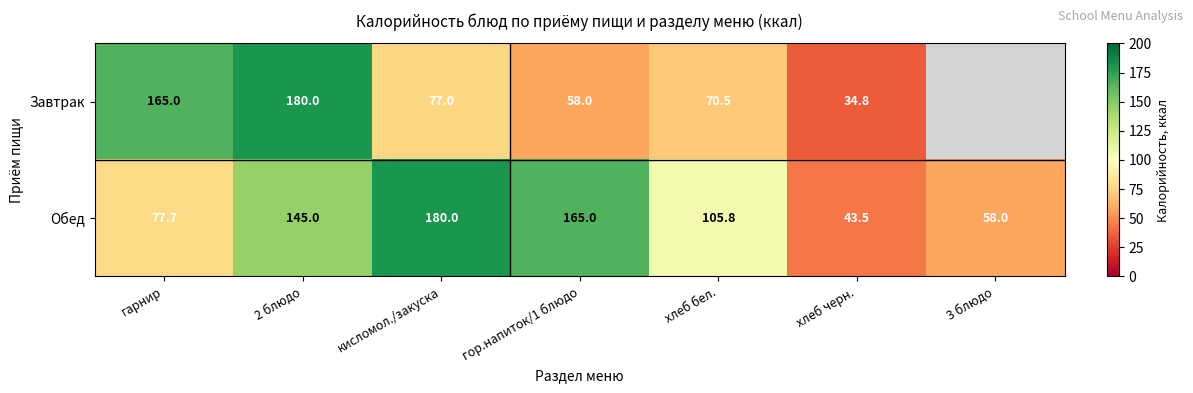

Where does the Обед series first go above 105?

2 блюдо